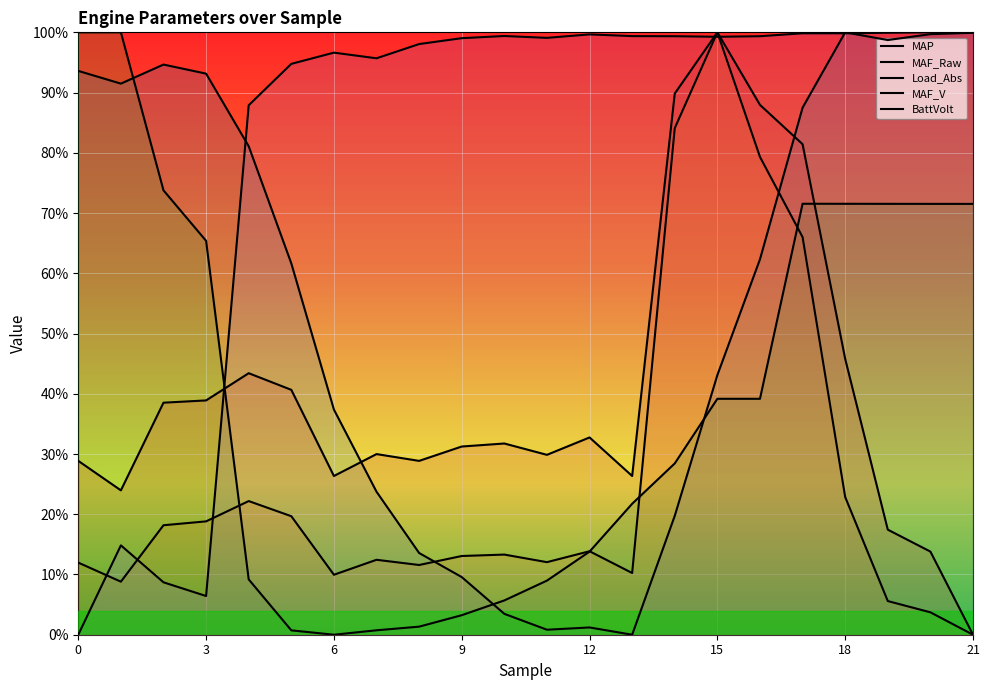

How many data points in MAF_Raw are above 13?

12